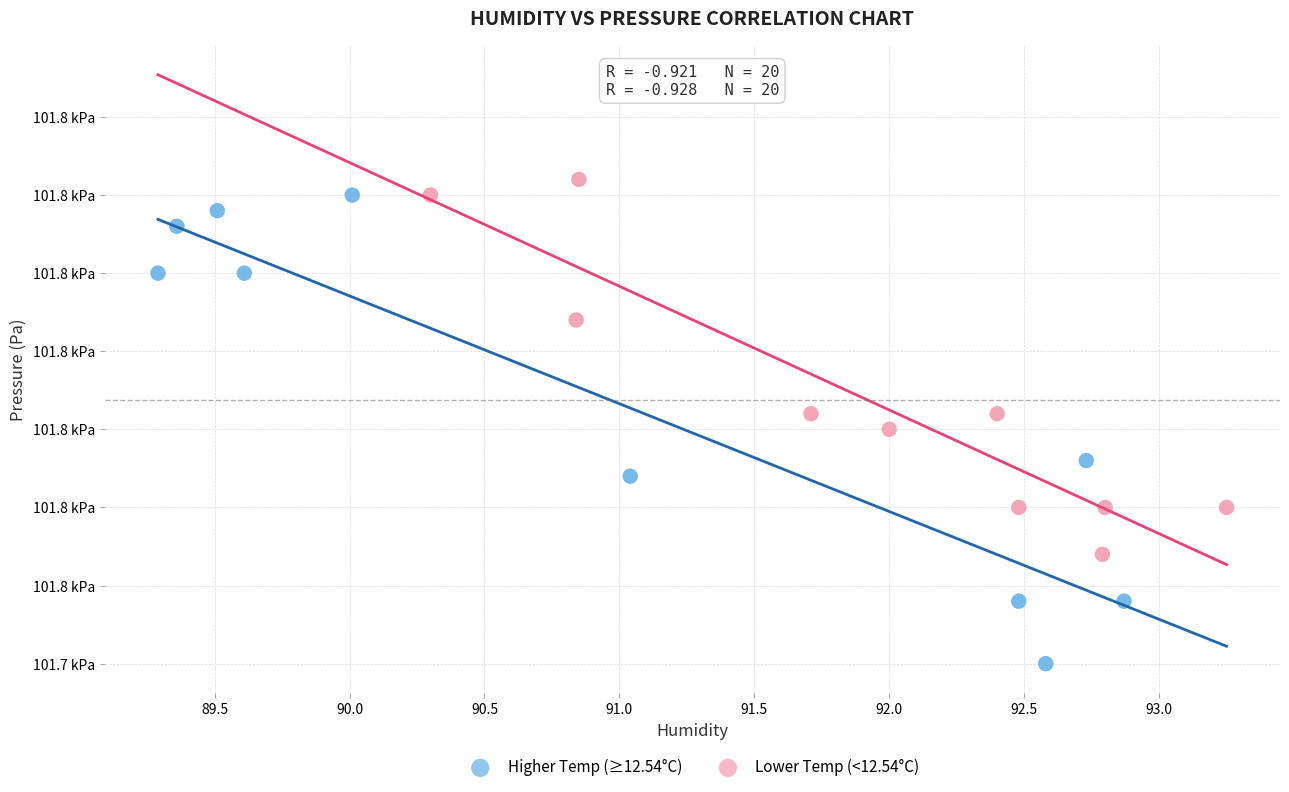

Which series reaches the maximum Y coordinate?

Lower Temp (<12.54°C)